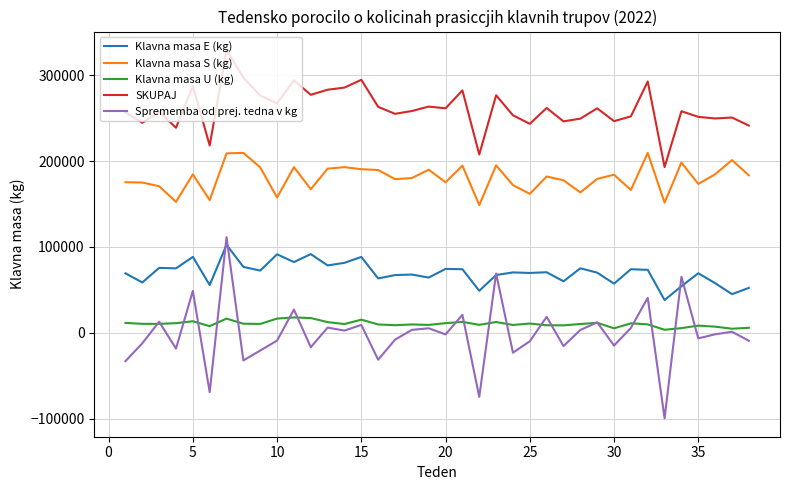

Which series has the widest spread of values?

Sprememba od prej. tedna v kg